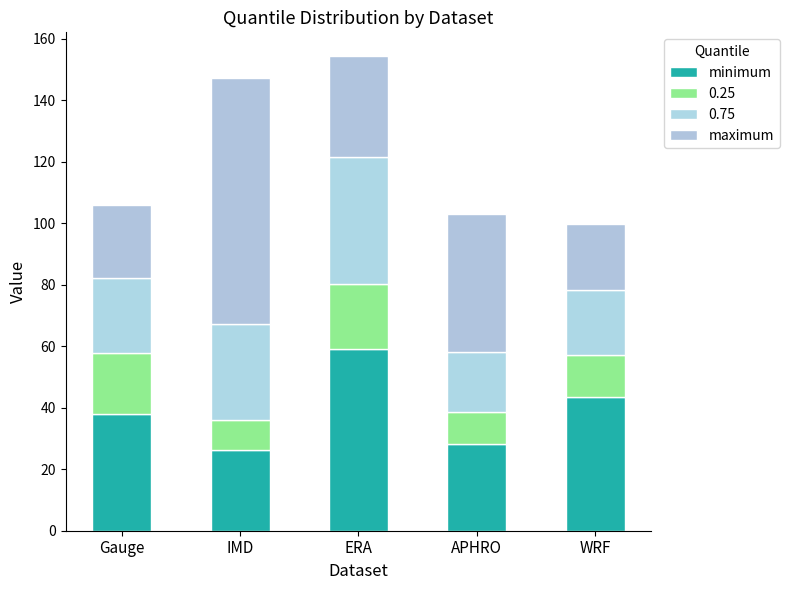

Does the chart contain stacked bars?

Yes